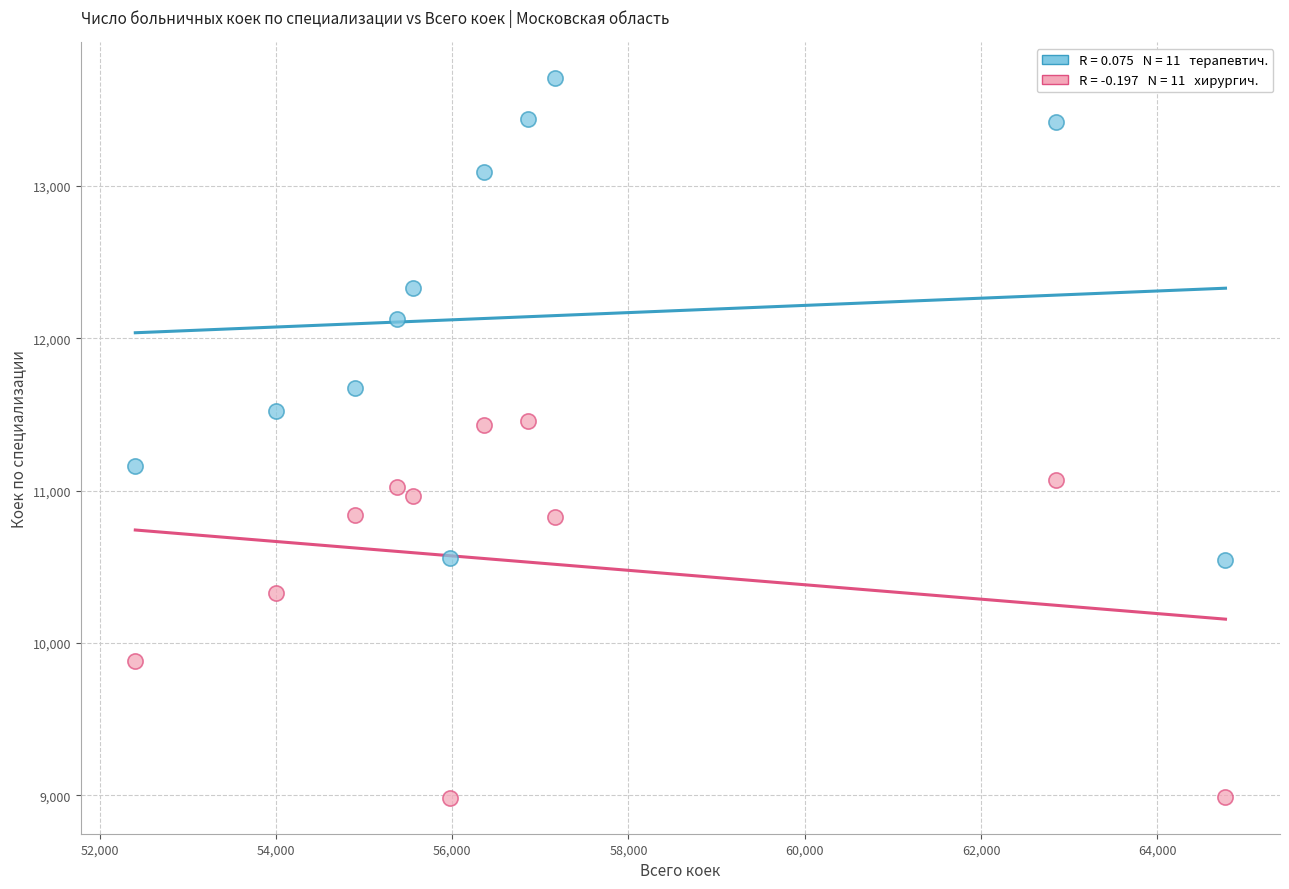

Across all data points, what is the range of X values (max minus min)?

12368